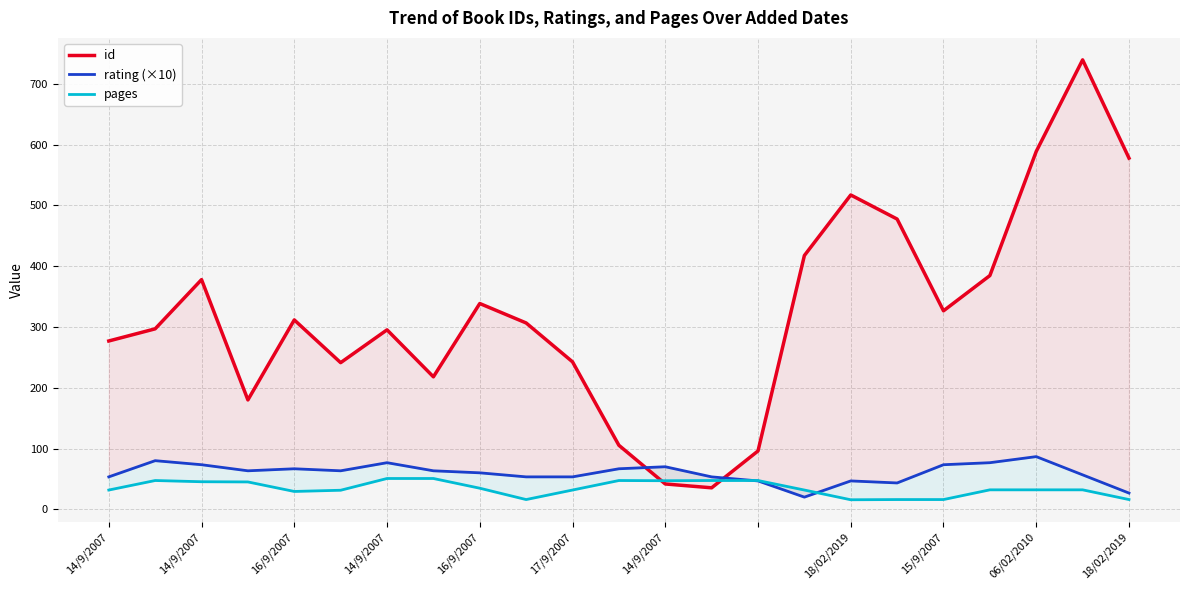

What is the total value across all series at 14/9/2007?

362.0